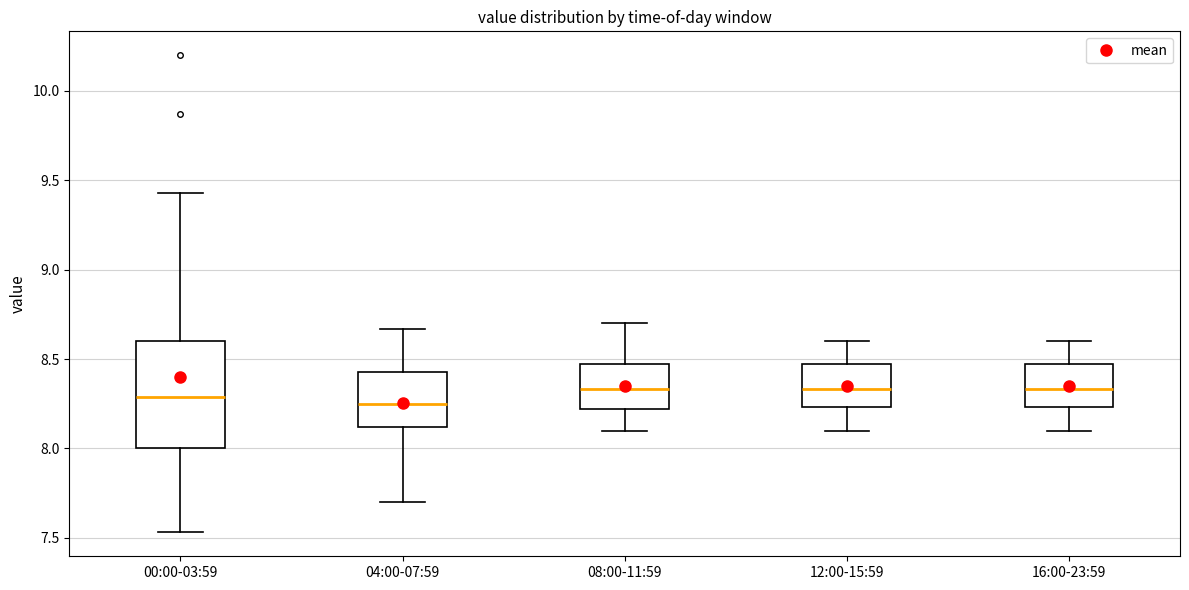

Comparing the boxes themselves (not the whiskers), which one is the tallest?

00:00-03:59